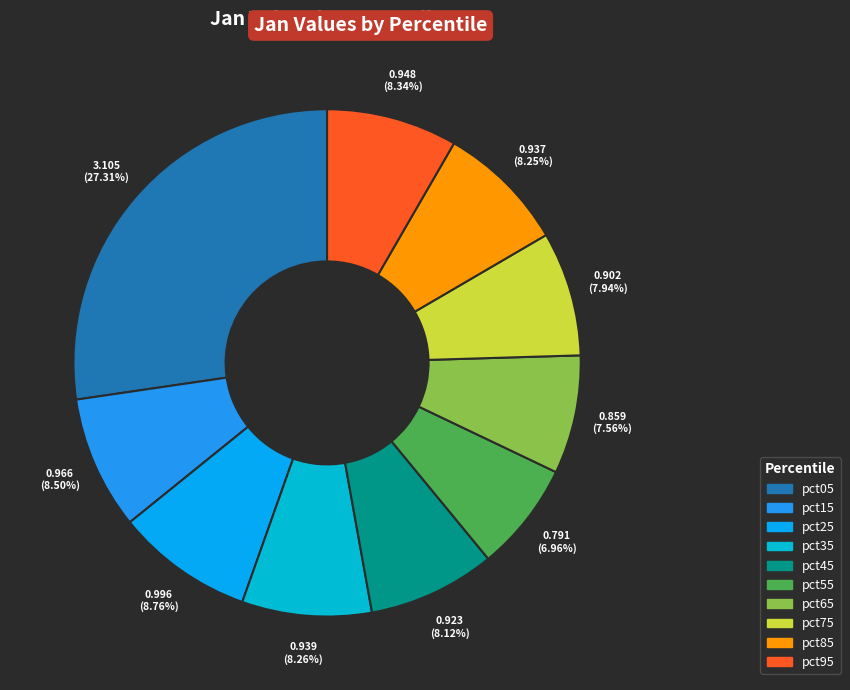

Rank the categories by value from lowest to highest.

pct55, pct65, pct75, pct45, pct85, pct35, pct95, pct15, pct25, pct05